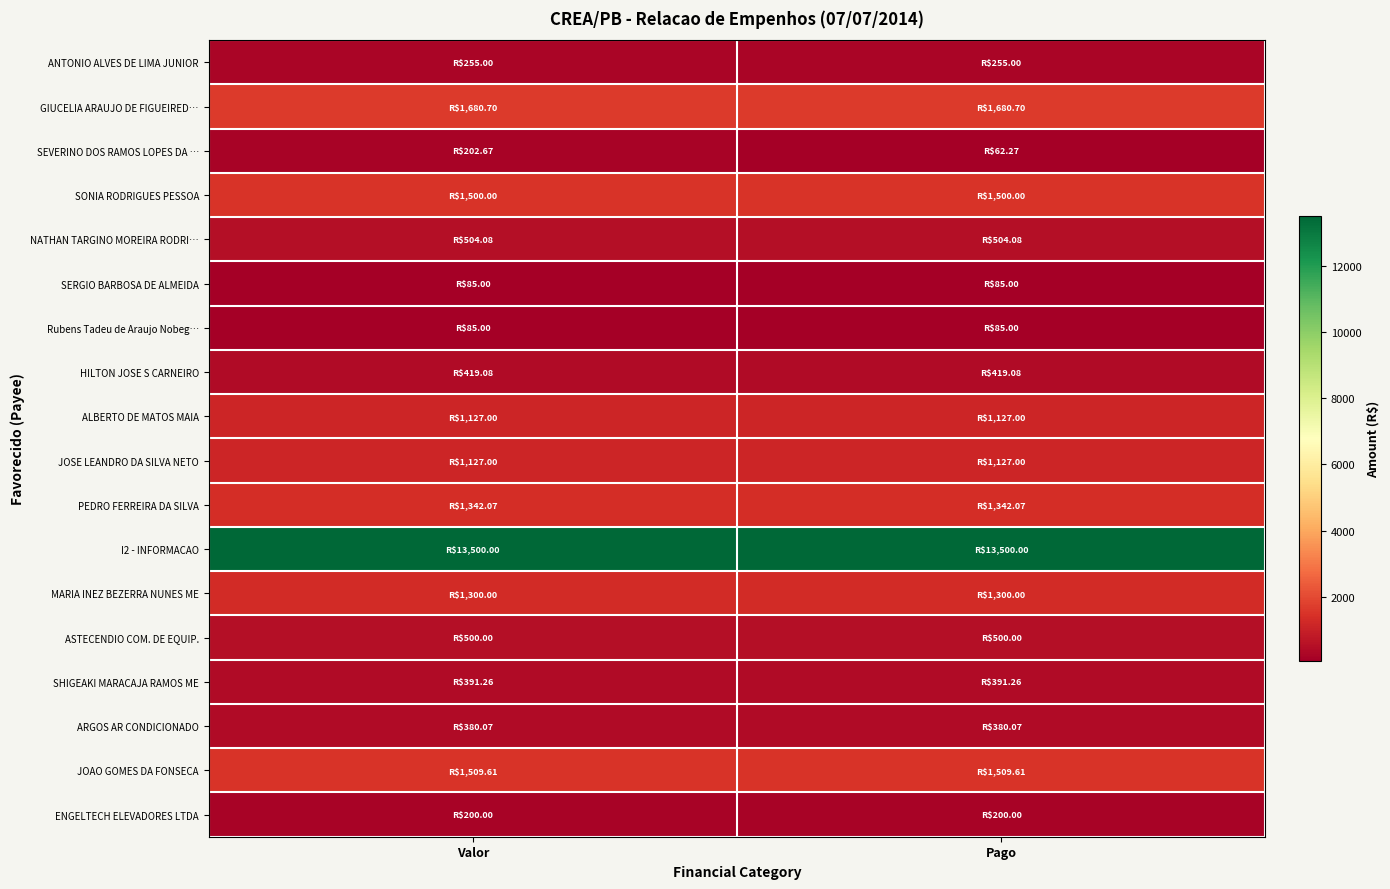

What is the total value across all series at Valor?

26108.5